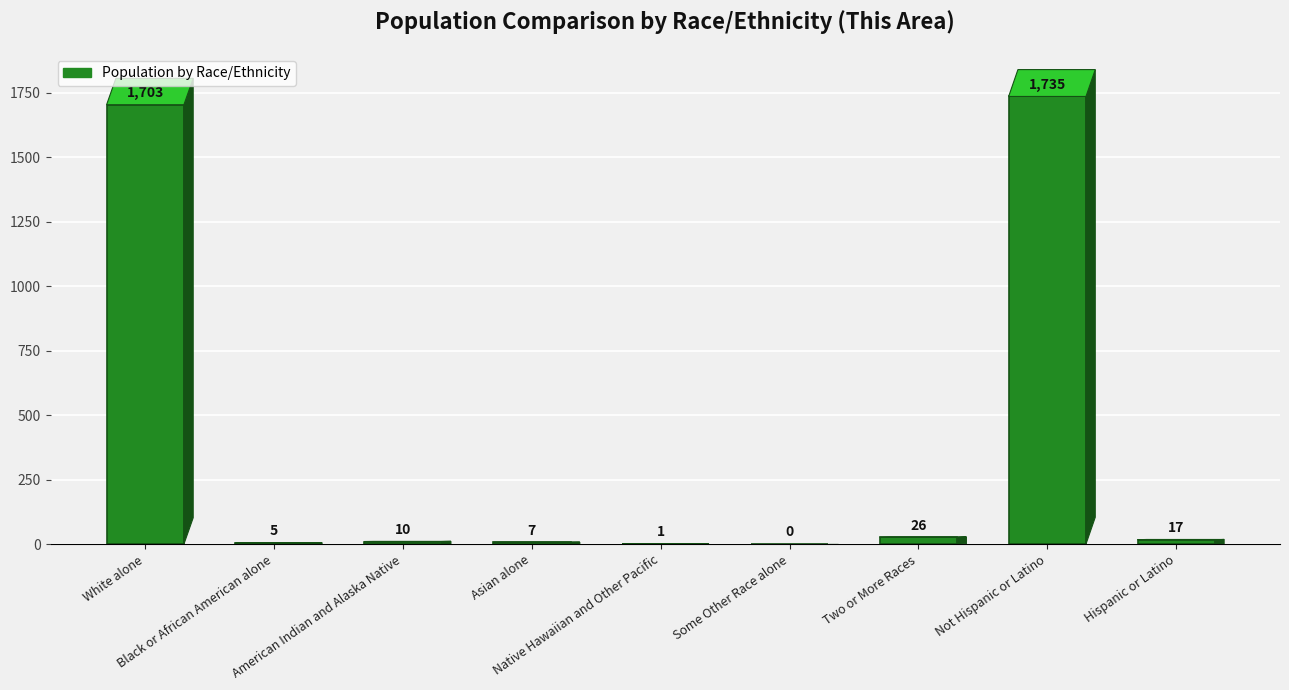

Where is the data nearest to the value 867?

White alone